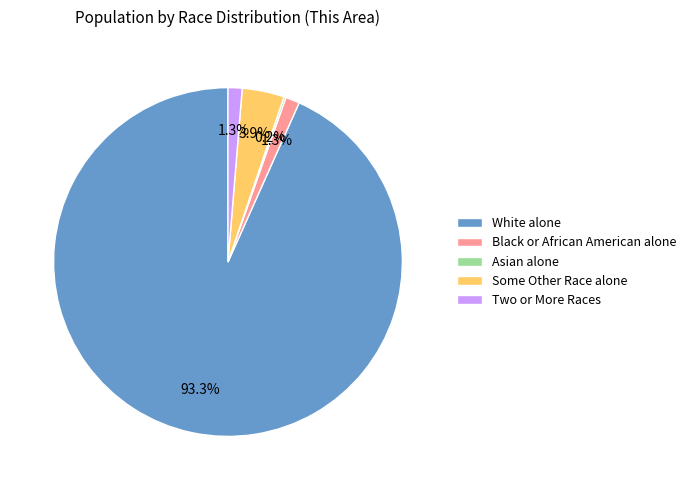

Which slice is the largest?

White alone